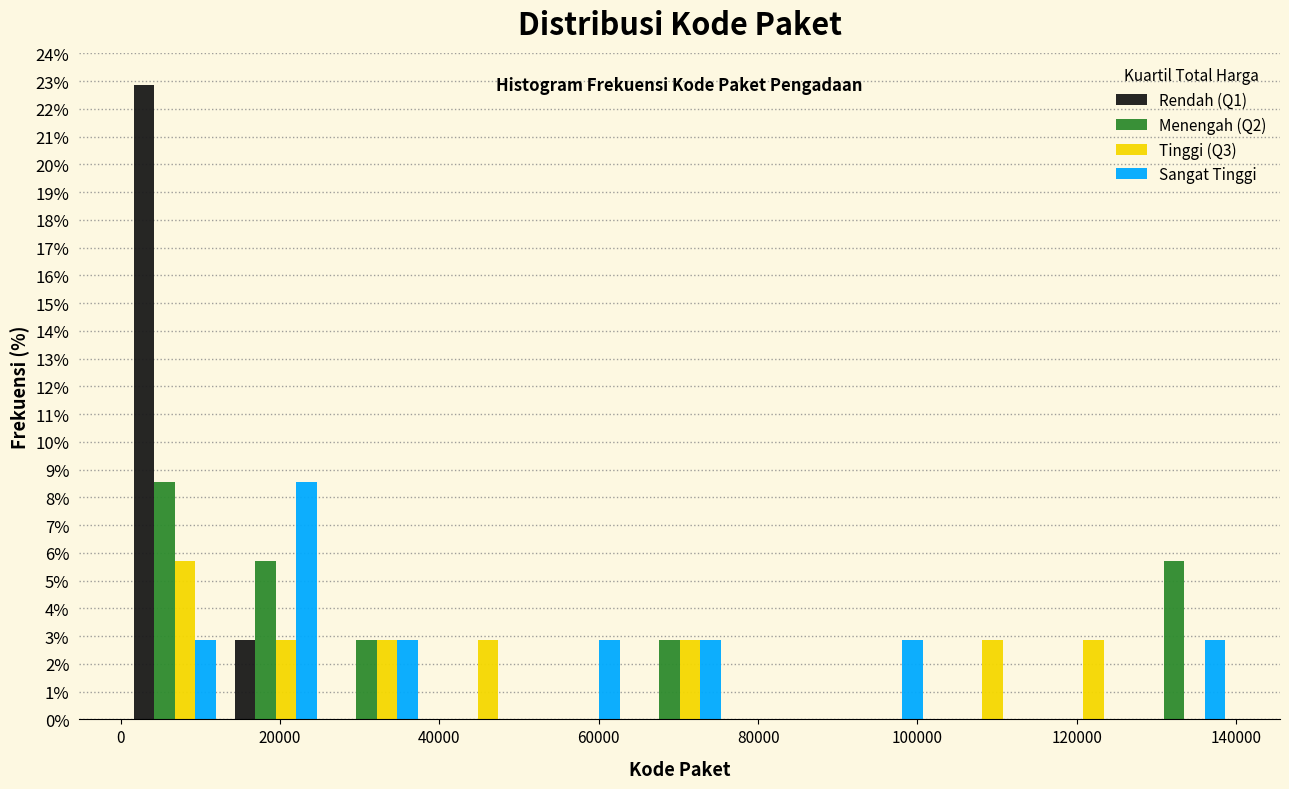

Reading left to right, list every range on the x-axis with the height of the bar of each series over it. Neither the bar edges nor the heights are printed on the chart, so give them approximately, as read against the axes.

0 to 14000: Rendah (Q1)=22.9	Menengah (Q2)=8.6	Tinggi (Q3)=5.7	Sangat Tinggi=2.9
14000 to 26000: Rendah (Q1)=2.9	Menengah (Q2)=5.7	Tinggi (Q3)=2.9	Sangat Tinggi=8.6
26000 to 38000: Rendah (Q1)=0	Menengah (Q2)=2.9	Tinggi (Q3)=2.9	Sangat Tinggi=2.9
38000 to 52000: Rendah (Q1)=0	Menengah (Q2)=0	Tinggi (Q3)=2.9	Sangat Tinggi=0
52000 to 64000: Rendah (Q1)=0	Menengah (Q2)=0	Tinggi (Q3)=0	Sangat Tinggi=2.9
64000 to 76000: Rendah (Q1)=0	Menengah (Q2)=2.9	Tinggi (Q3)=2.9	Sangat Tinggi=2.9
76000 to 90000: Rendah (Q1)=0	Menengah (Q2)=0	Tinggi (Q3)=0	Sangat Tinggi=0
90000 to 102000: Rendah (Q1)=0	Menengah (Q2)=0	Tinggi (Q3)=0	Sangat Tinggi=2.9
102000 to 114000: Rendah (Q1)=0	Menengah (Q2)=0	Tinggi (Q3)=2.9	Sangat Tinggi=0
114000 to 128000: Rendah (Q1)=0	Menengah (Q2)=0	Tinggi (Q3)=2.9	Sangat Tinggi=0
128000 to 140000: Rendah (Q1)=0	Menengah (Q2)=5.7	Tinggi (Q3)=0	Sangat Tinggi=2.9